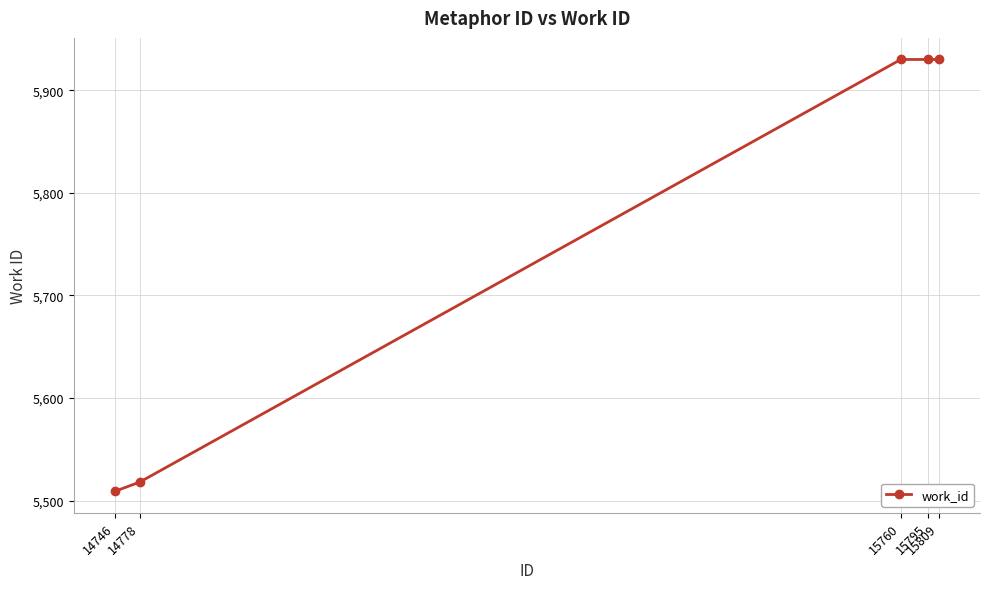

The chart shows a value of 5930 at 15809. True or false?

True